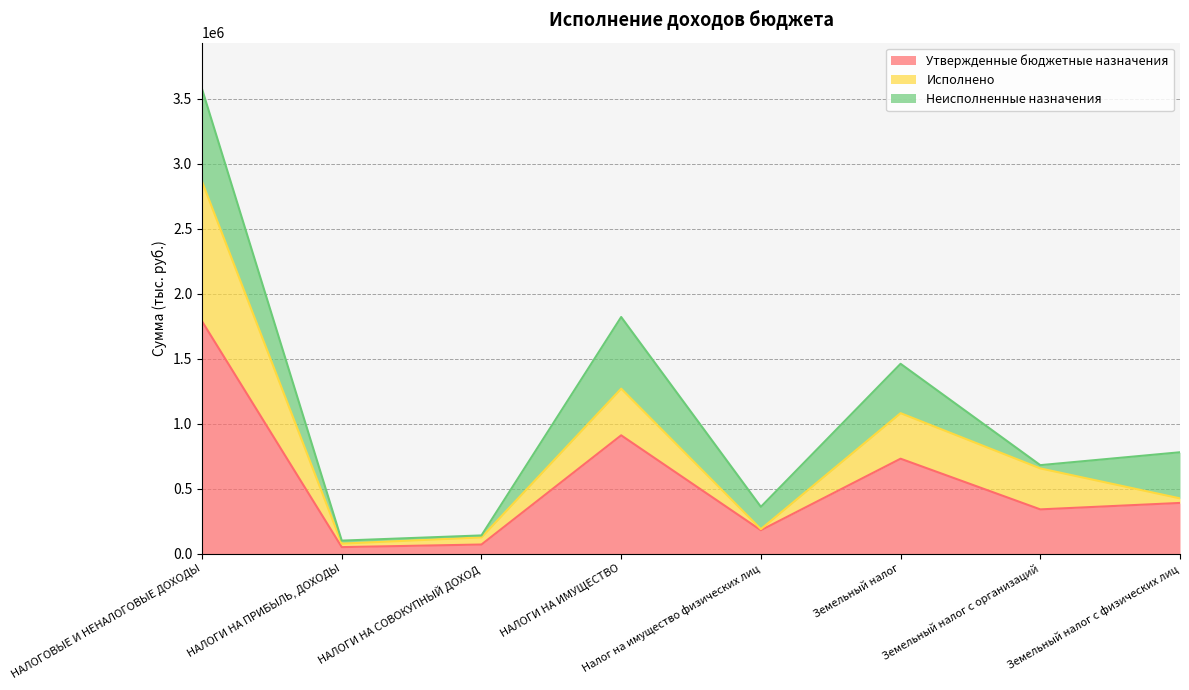

At which category is the sum across all series the highest?

НАЛОГОВЫЕ И НЕНАЛОГОВЫЕ ДОХОДЫ